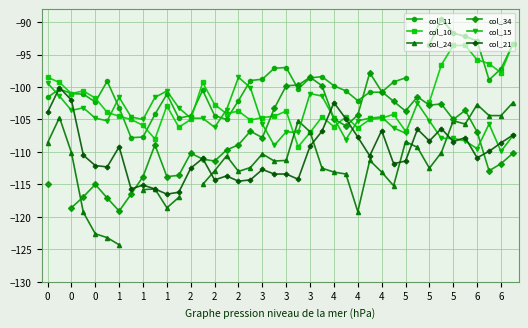

True or false: col_15 has more than 2 interior local peaks.

True